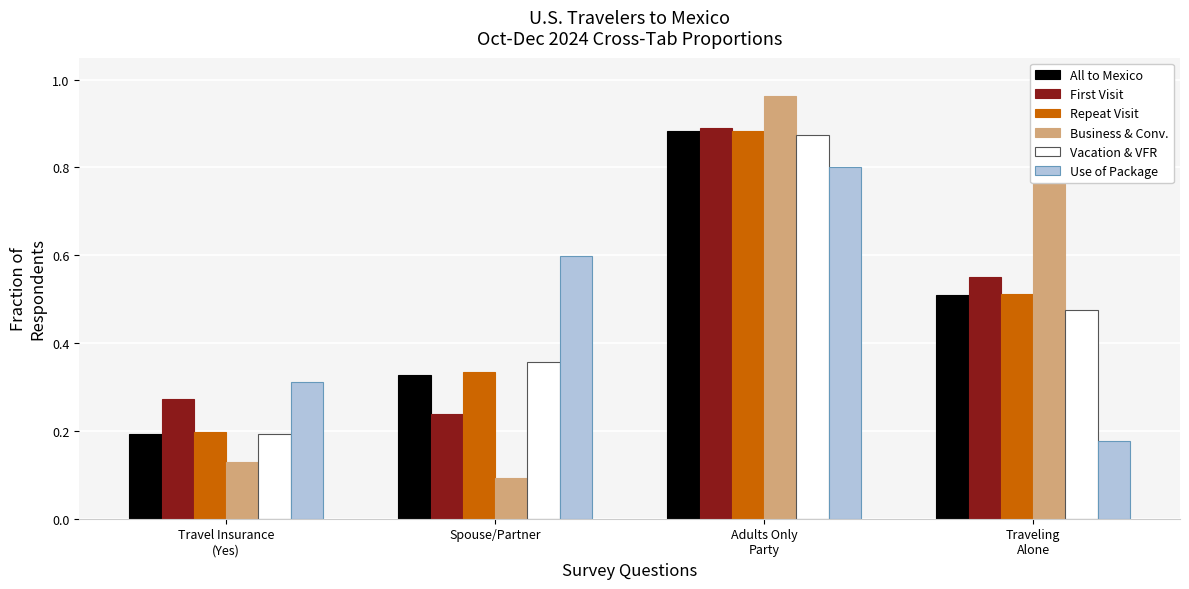

How many bars are there in each group?

6